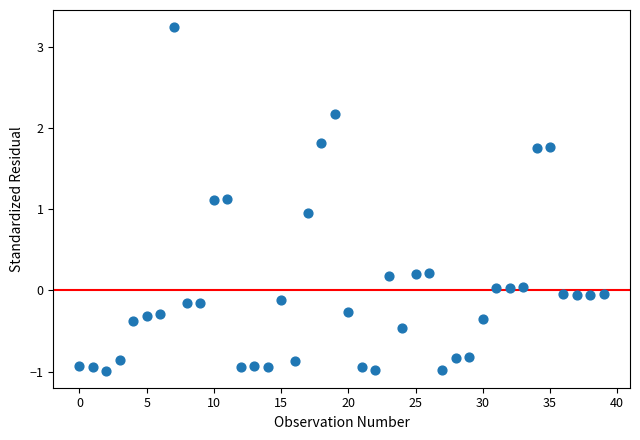

What is the range of Y values (max minus min)?

4.2